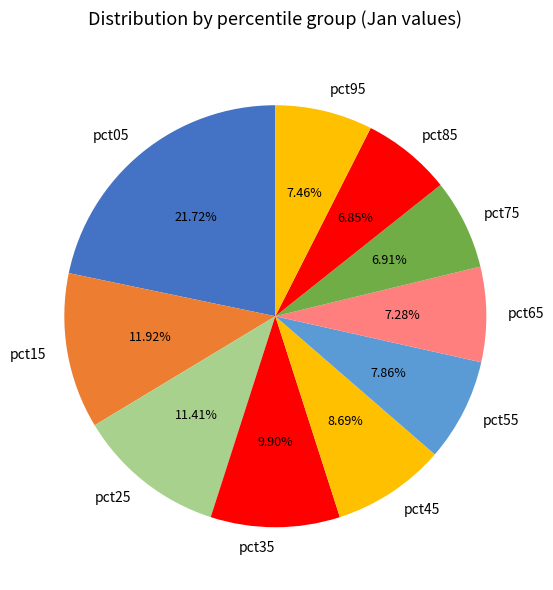

Approximately how many times larger is the value at pct55 compared to pct45?

0.9